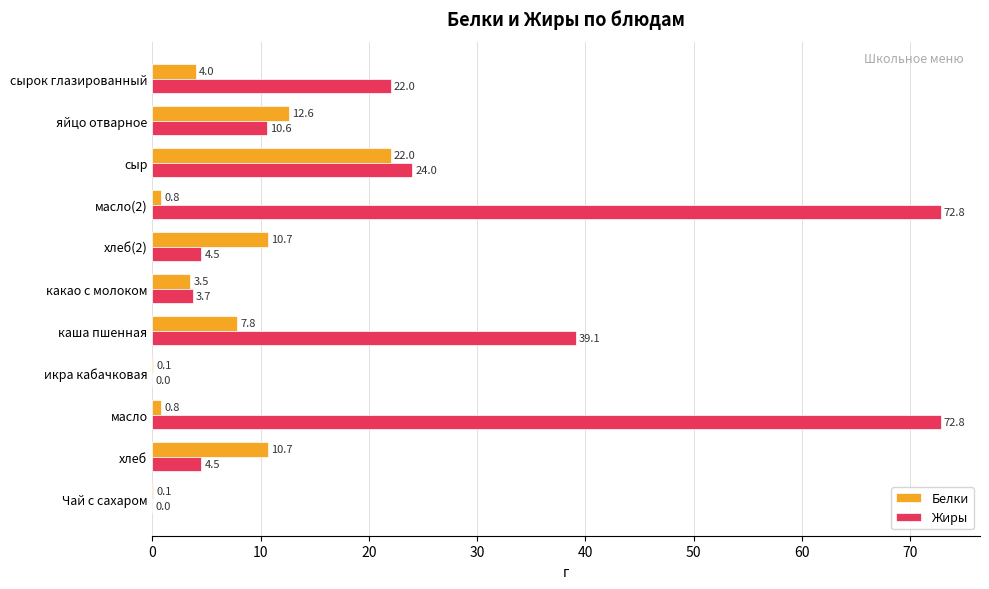

Is the value of Белки at масло(2) greater than the value of Жиры at Чай с сахаром?

Yes